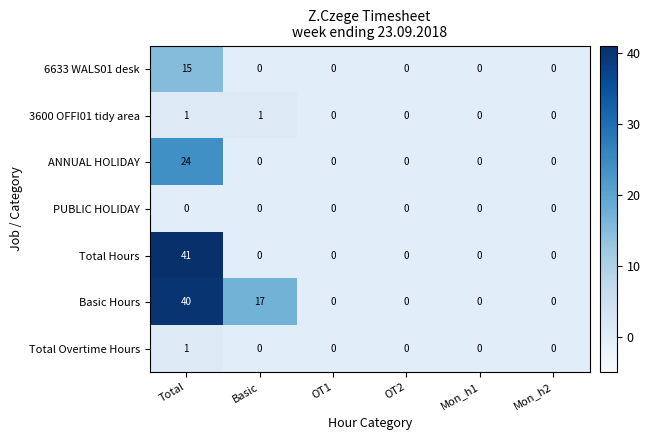

Which series has the widest spread of values?

Total Hours